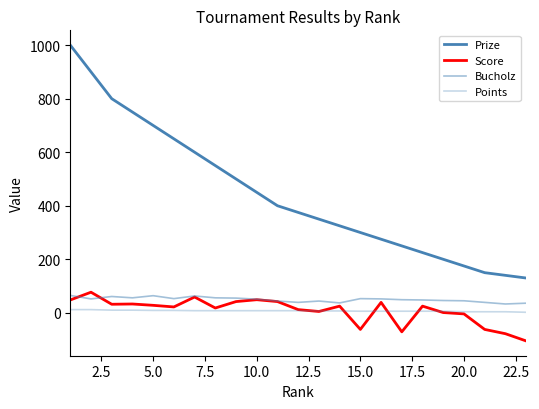

True or false: Points and Prize intersect in this chart.

False